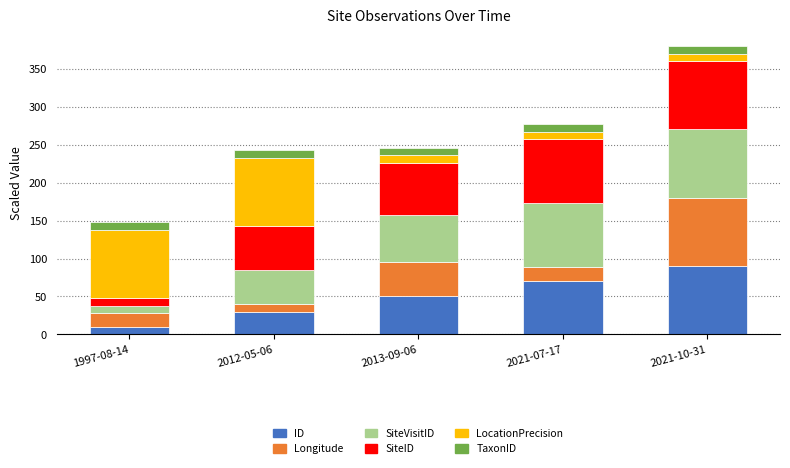

Does the chart contain stacked bars?

Yes